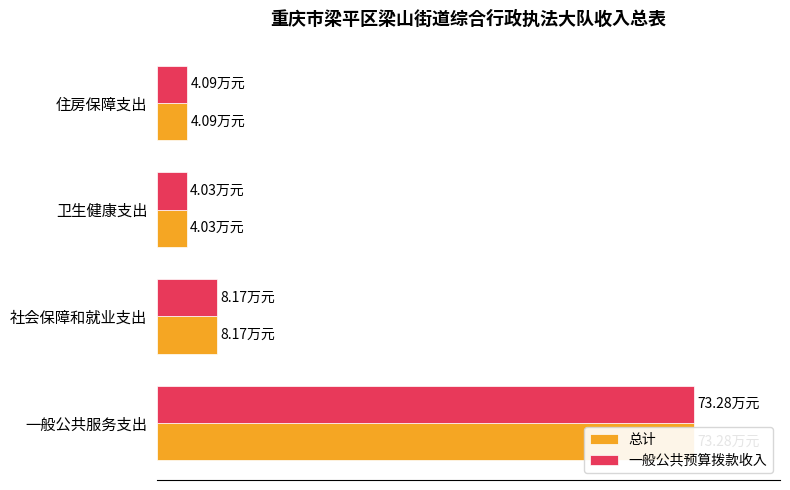

What is the value of the 总计 bar at the 3rd from the left?

4.0